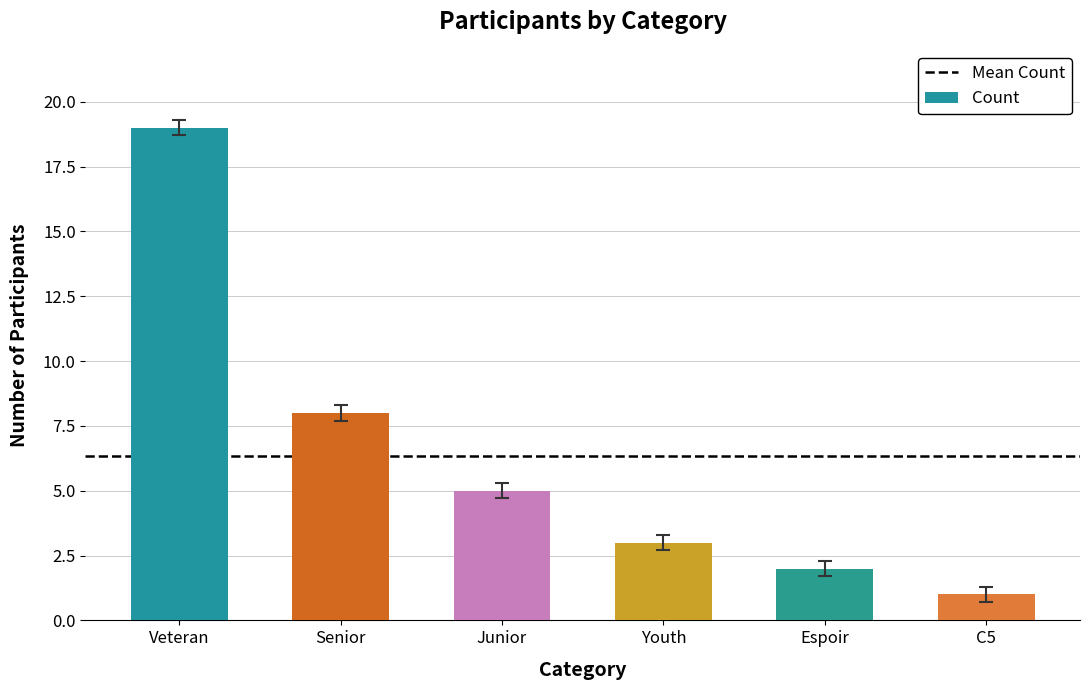

How many data points does each series have?

6